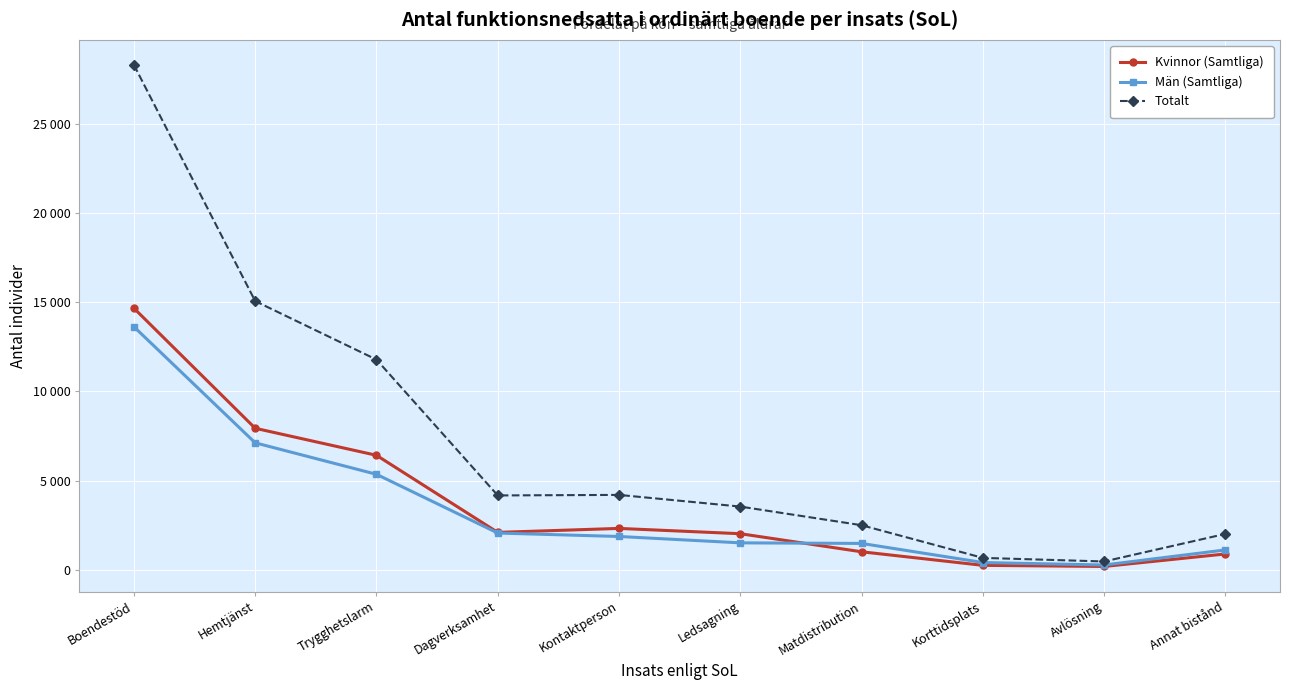

Does the chart have visible grid lines?

Yes